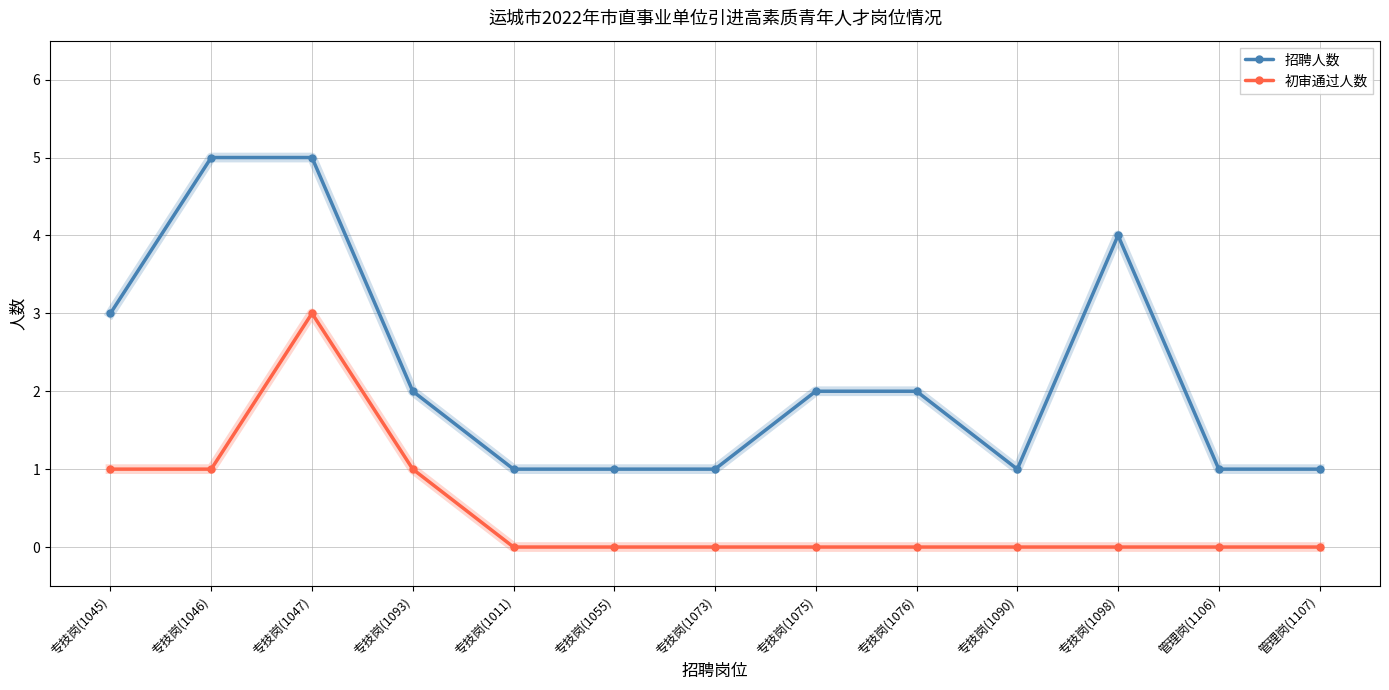

What is the total value across all series at 管理岗(1106)?

1